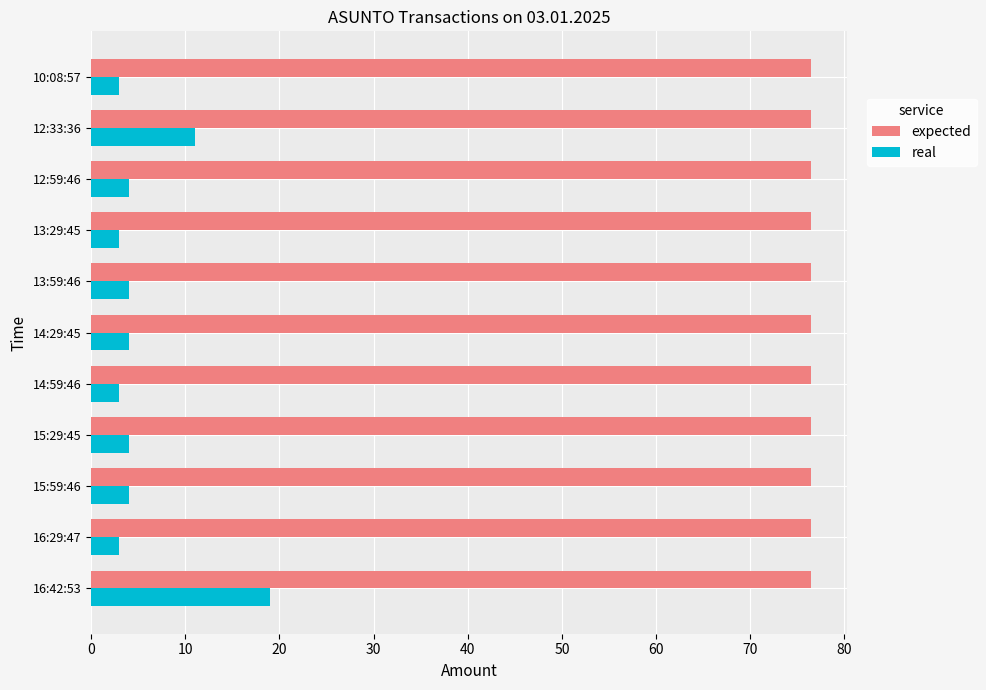

At how many categories does at least one series exceed 12?

11